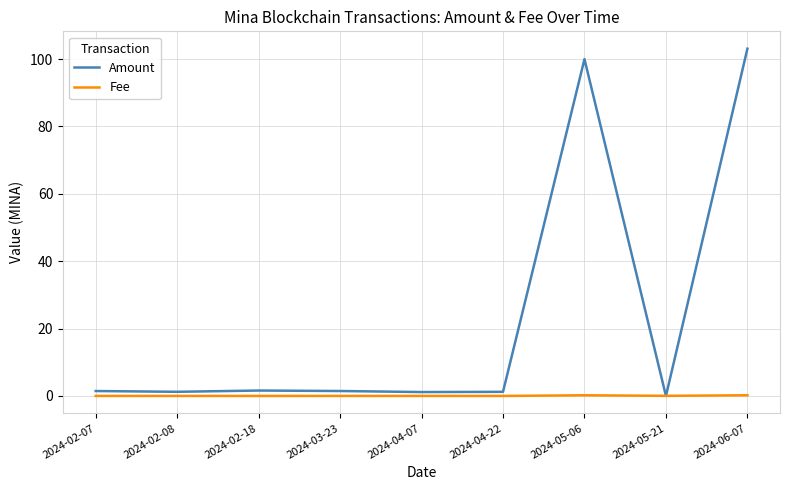

What is the difference between the maximum and minimum values in the Fee series?

0.2